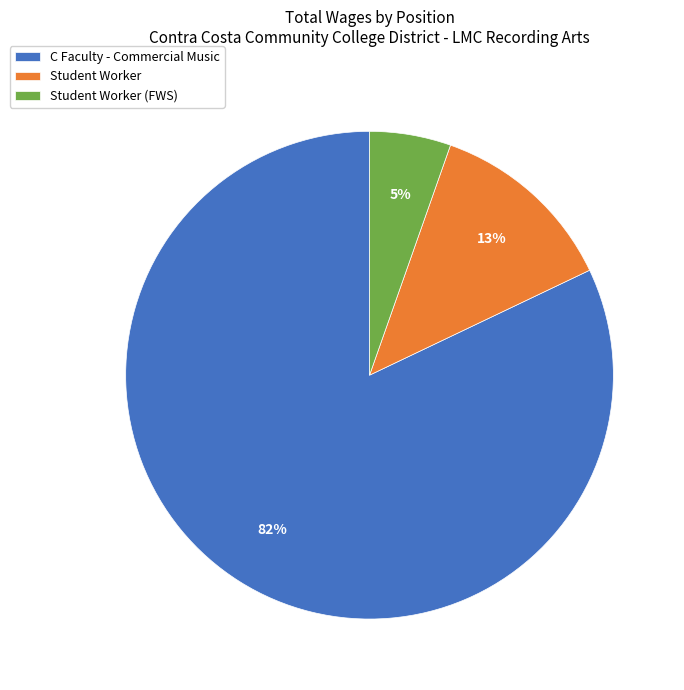

Rank the categories by value from lowest to highest.

Student Worker (FWS), Student Worker, C Faculty - Commercial Music